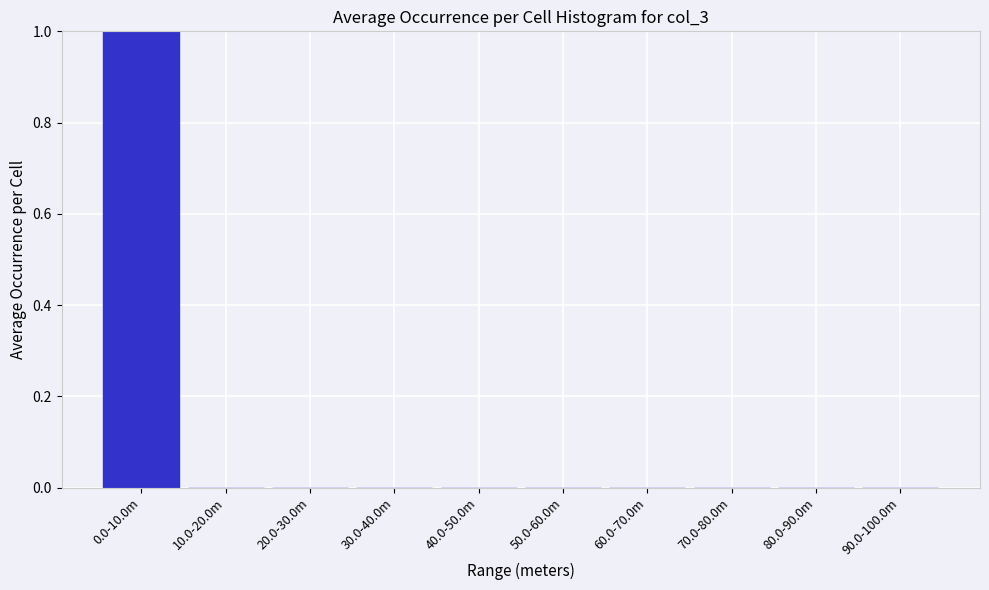

Reading left to right, extract all data points from this chart.

0.0-10.0m=1	10.0-20.0m=0	20.0-30.0m=0	30.0-40.0m=0	40.0-50.0m=0	50.0-60.0m=0	60.0-70.0m=0	70.0-80.0m=0	80.0-90.0m=0	90.0-100.0m=0